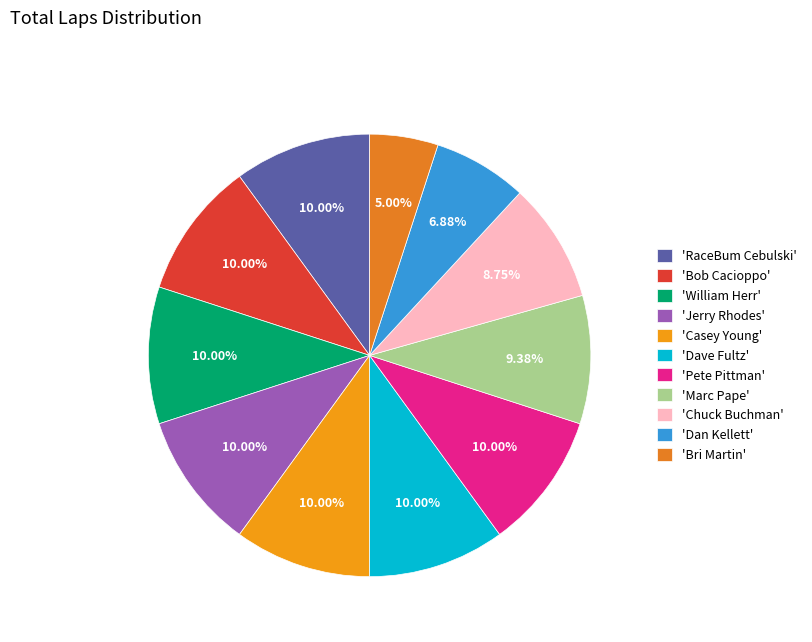

Rank the categories by value from lowest to highest.

Bri Martin, Dan Kellett, Chuck Buchman, Marc Pape, RaceBum Cebulski, Bob Cacioppo, William Herr, Jerry Rhodes, Casey Young, Dave Fultz, Pete Pittman